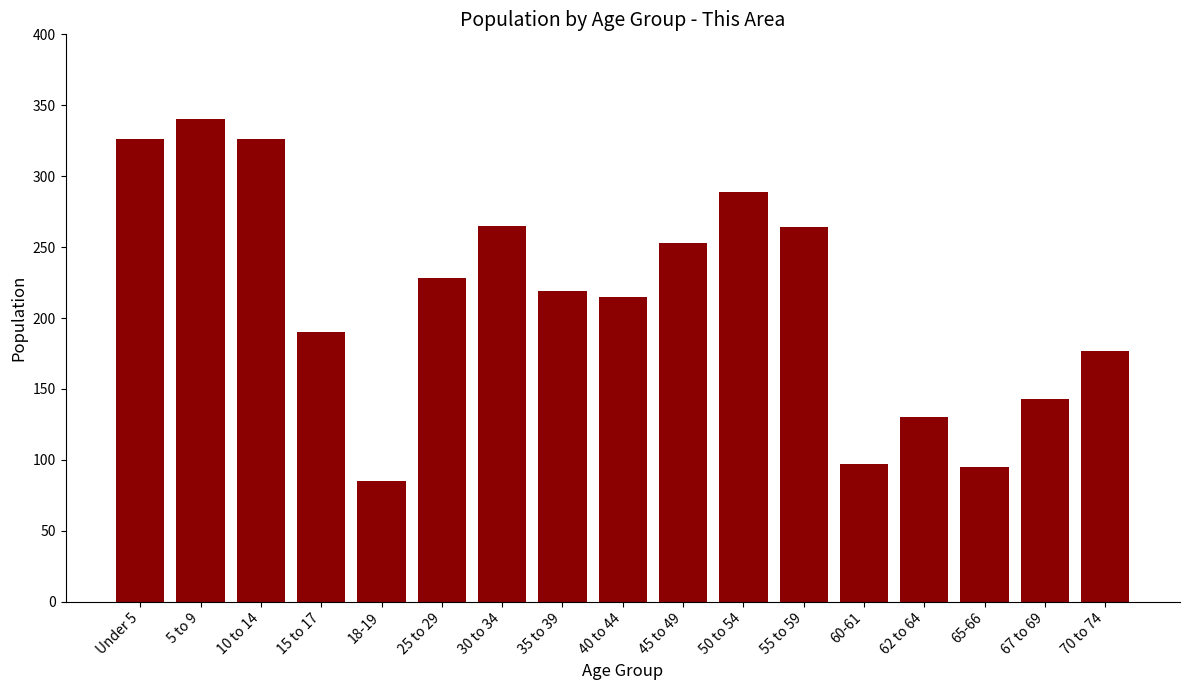

What is the difference between the values at 60-61 and 5 to 9?

243